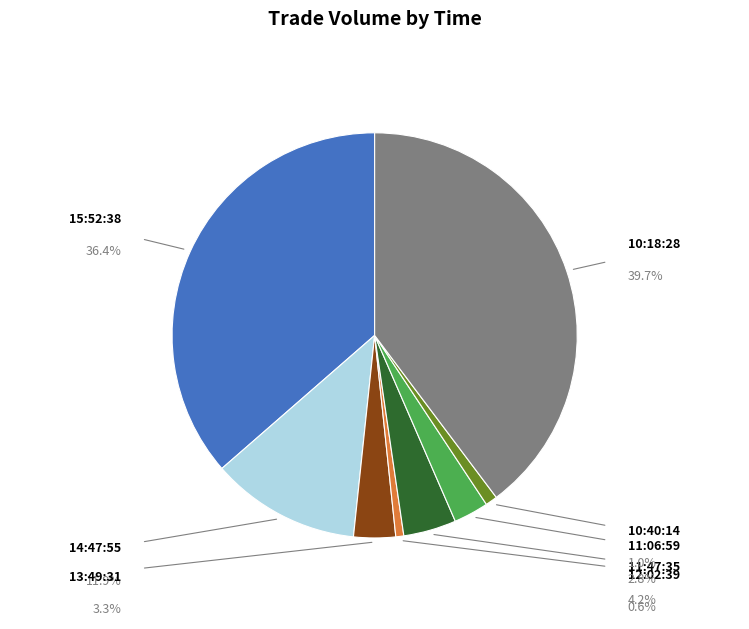

To the nearest percent, what percentage of the pie is 10:18:28?

40%